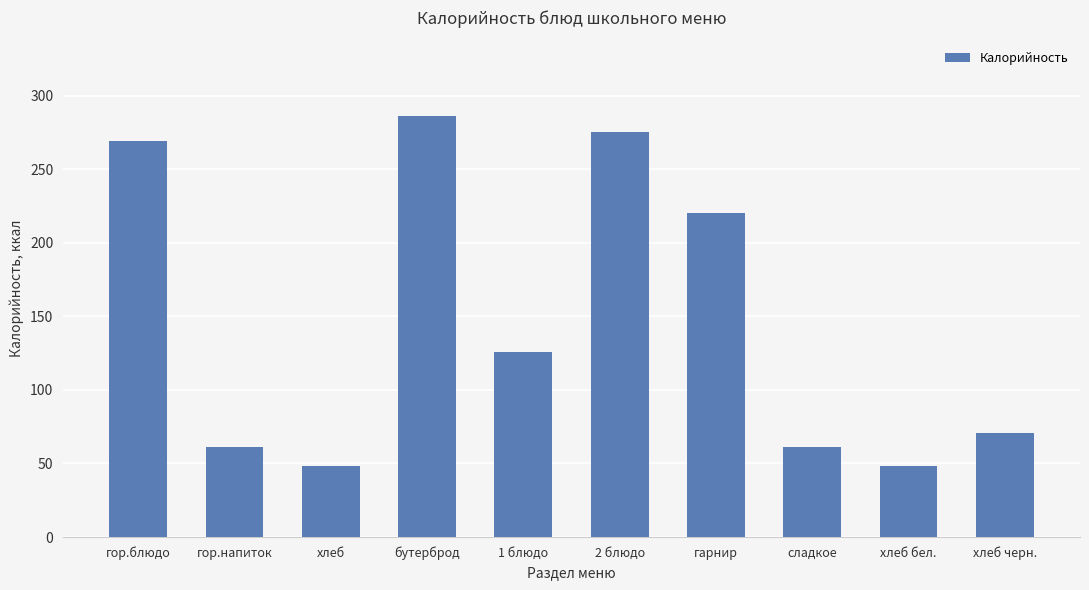

The value at бутерброд is 437. True or false?

False